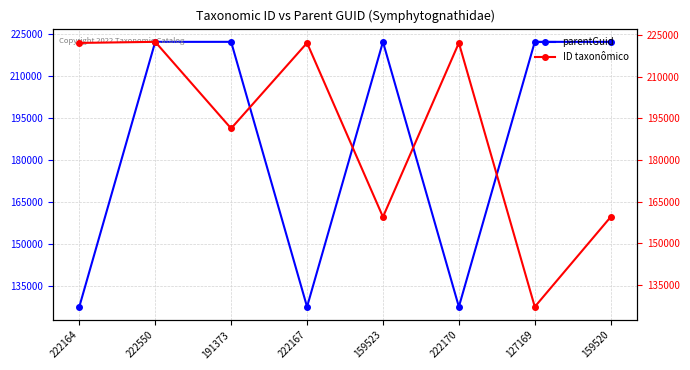

At which label does parentGuid first exceed 222167?

191373